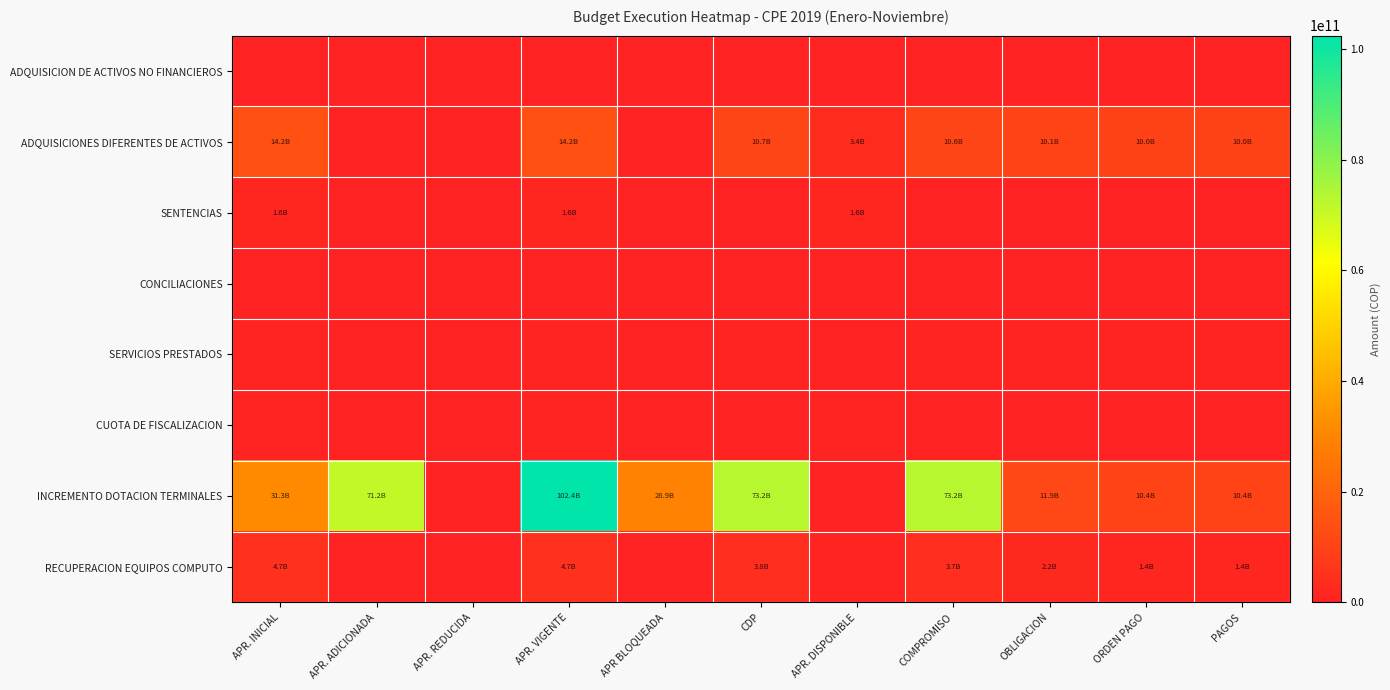

Which series changed the most between APR. DISPONIBLE and PAGOS?

INCREMENTO DOTACION TERMINALES